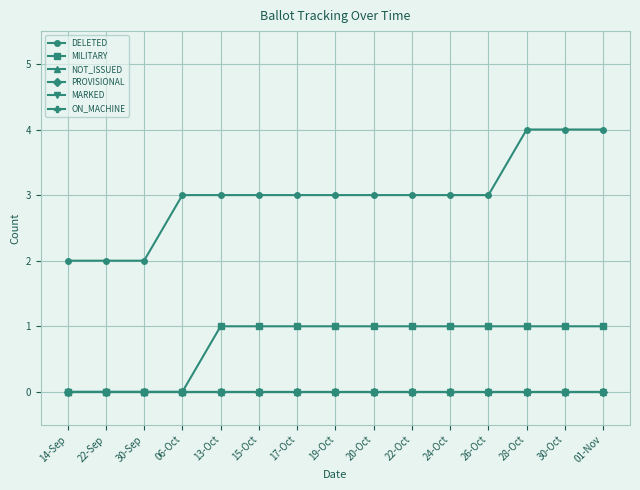

What is the label of the 7th point from the right?

20-Oct